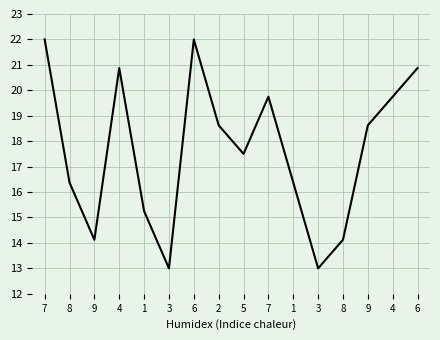

At which category does the data reach its first local valley?

9